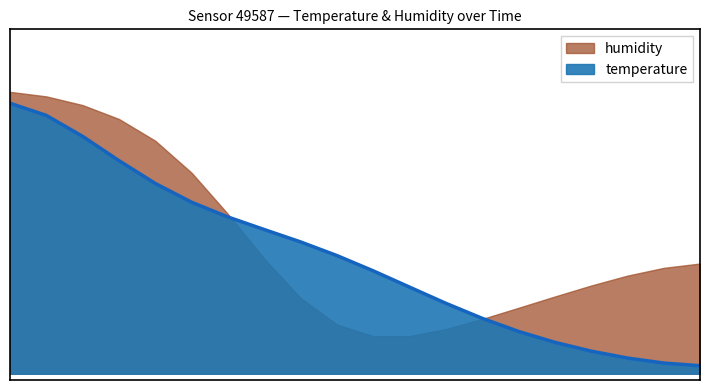

What is the sum of all values?

7.5